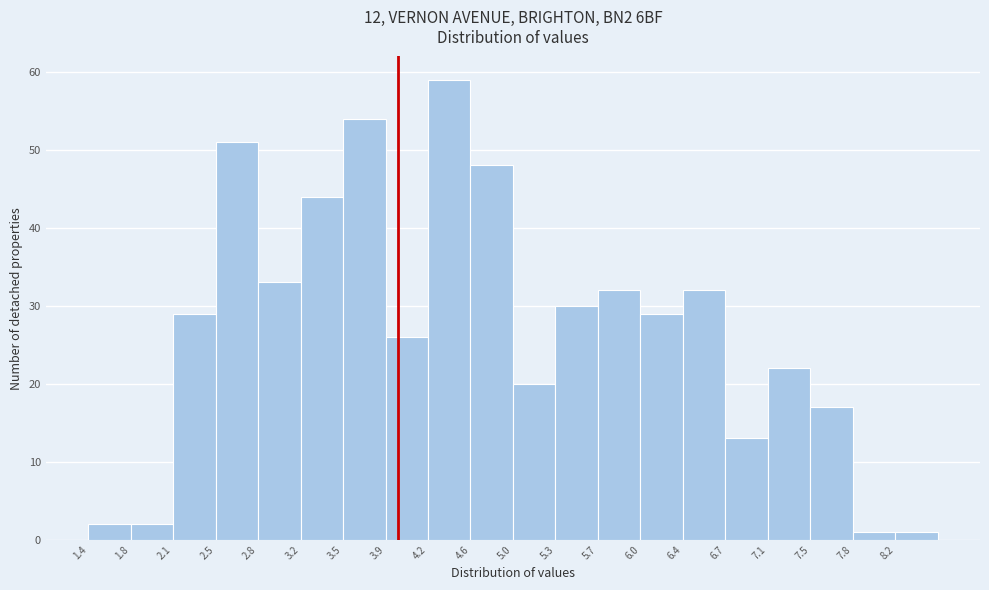

Reading left to right, list every bar in this chart as the range it spans on the x-axis followed by its height. Neither the bar edges nor the heights are printed on the chart, so give them approximately, as read against the axes.

1.40 to 1.75: 2
1.75 to 2.10: 2
2.10 to 2.45: 29
2.45 to 2.80: 51
2.80 to 3.20: 33
3.20 to 3.55: 44
3.55 to 3.90: 54
3.90 to 4.25: 26
4.25 to 4.60: 59
4.60 to 4.95: 48
4.95 to 5.30: 20
5.30 to 5.65: 30
5.65 to 6.05: 32
6.05 to 6.40: 29
6.40 to 6.75: 32
6.75 to 7.10: 13
7.10 to 7.45: 22
7.45 to 7.80: 17
7.80 to 8.15: 1
8.15 to 8.50: 1